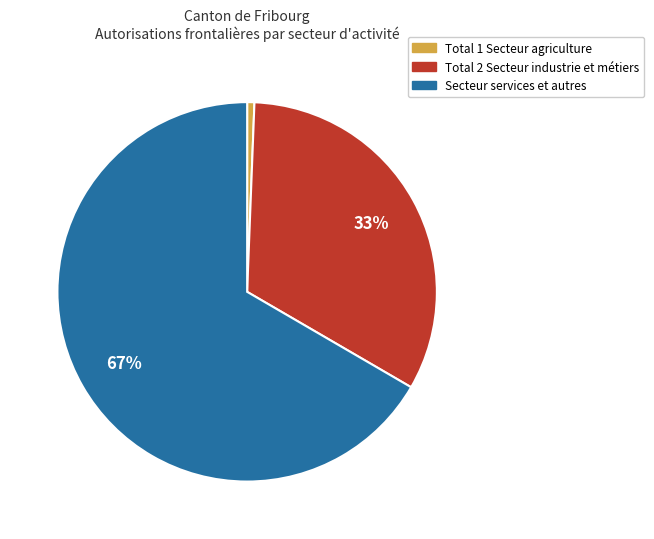

Combined, do Total 2 Secteur industrie et métiers and Total 1 Secteur agriculture account for over 50%?

No